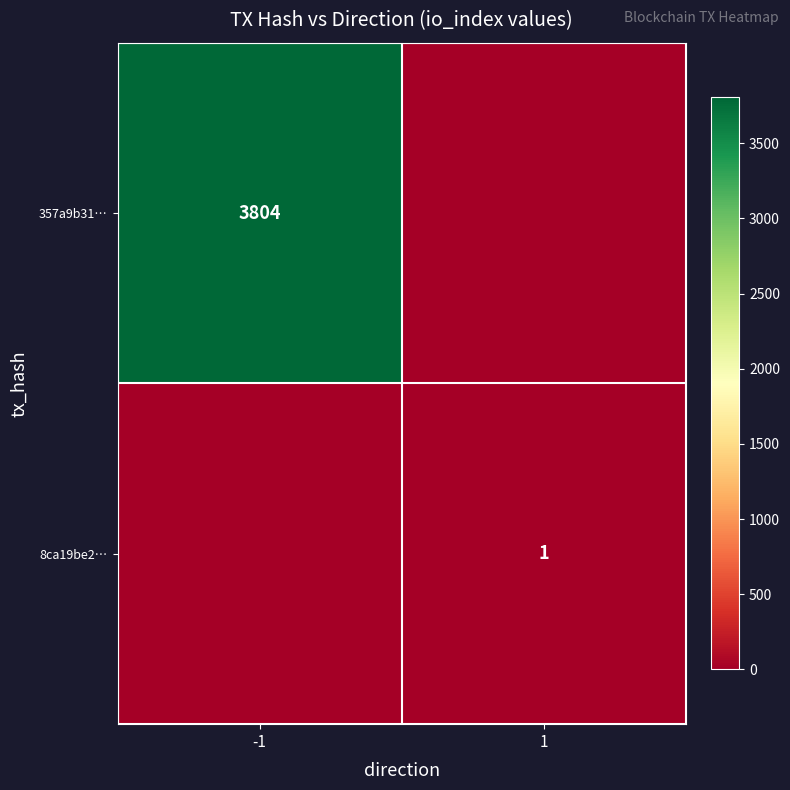

True or false: 357a9b31… has a value of 1992 at -1.

False